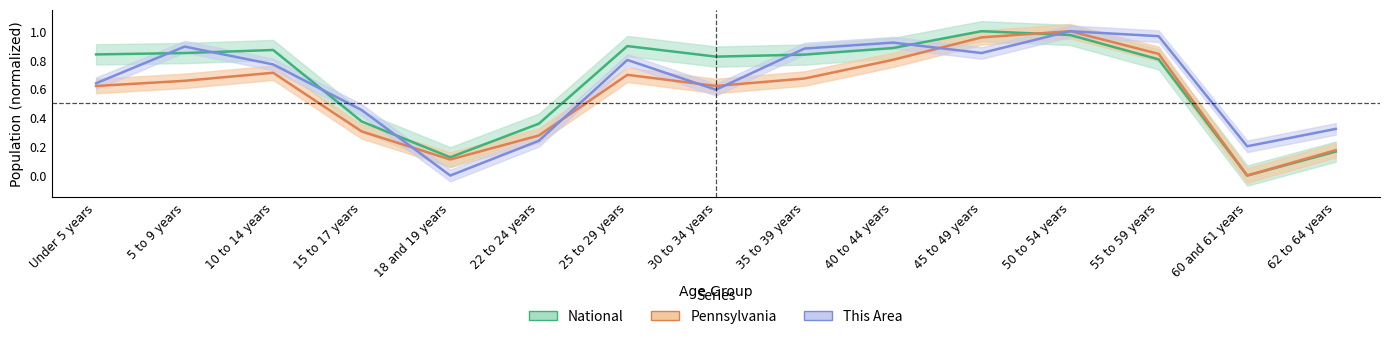

Is it true that National equals 0.9 at 40 to 44 years?

True